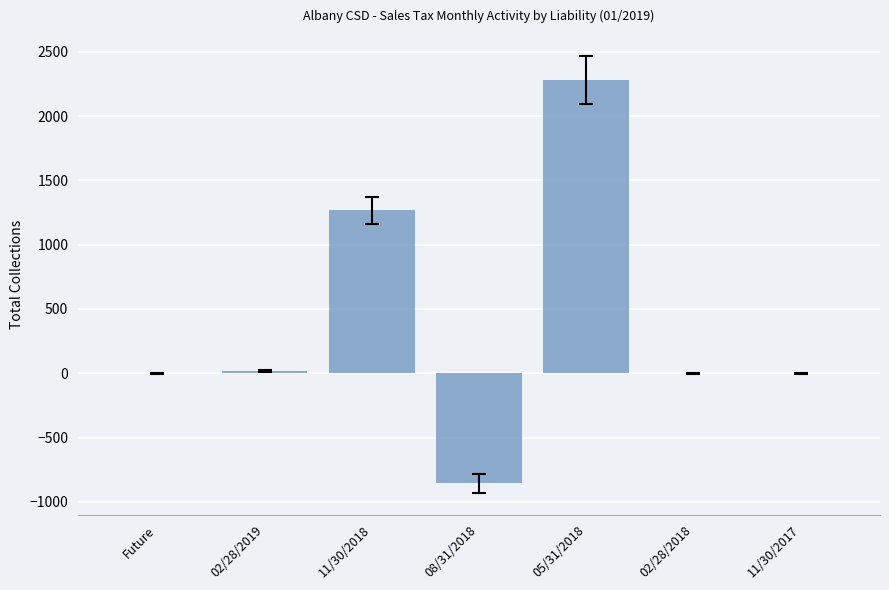

Read the value at 08/31/2018.

-856.0